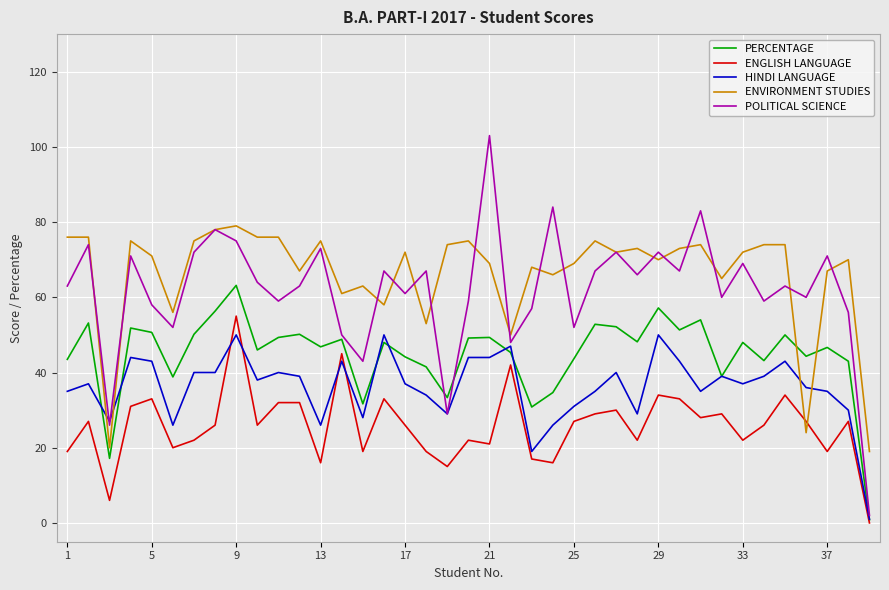

True or false: POLITICAL SCIENCE has more than 1 points higher than both neighbors.

True